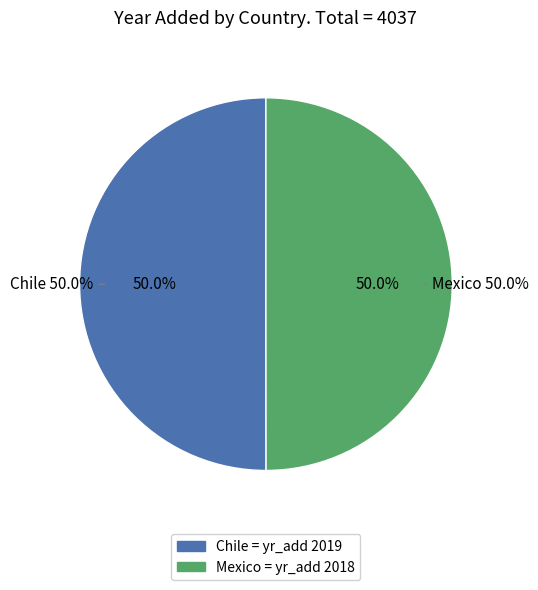

Between Mexico and Chile, which is larger?

Chile